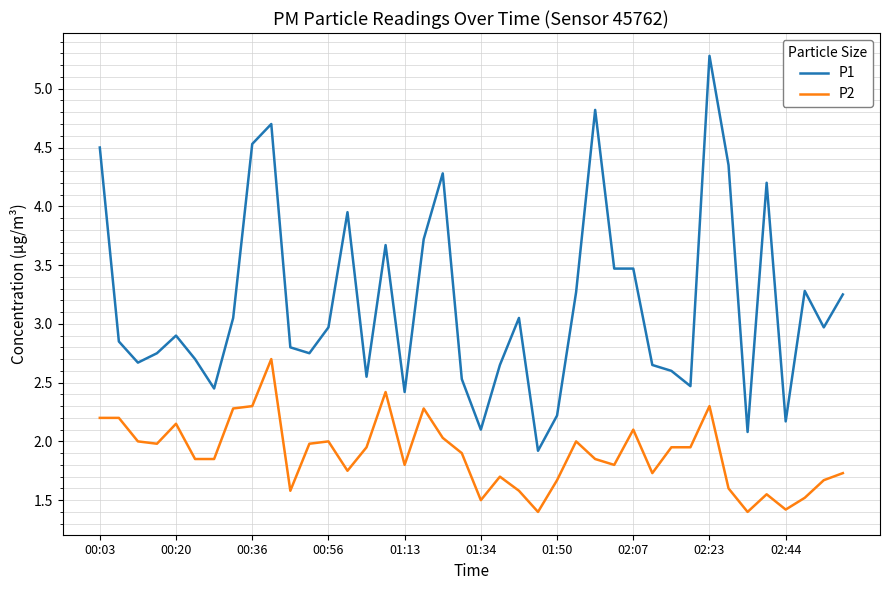

True or false: P2 has more than 1 interior local peaks.

True